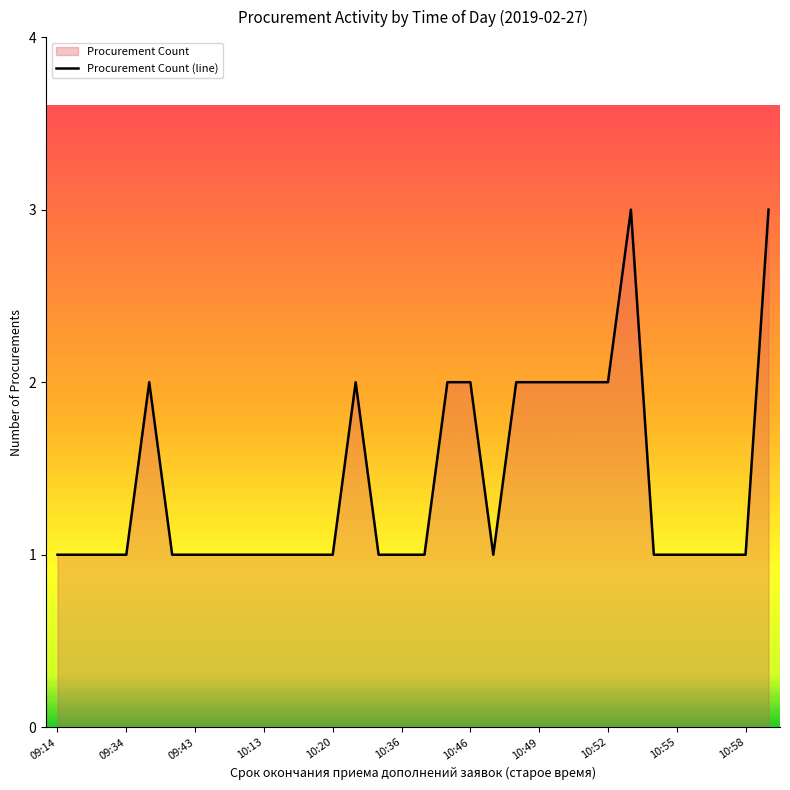

The value at 09:43 is 1. True or false?

True